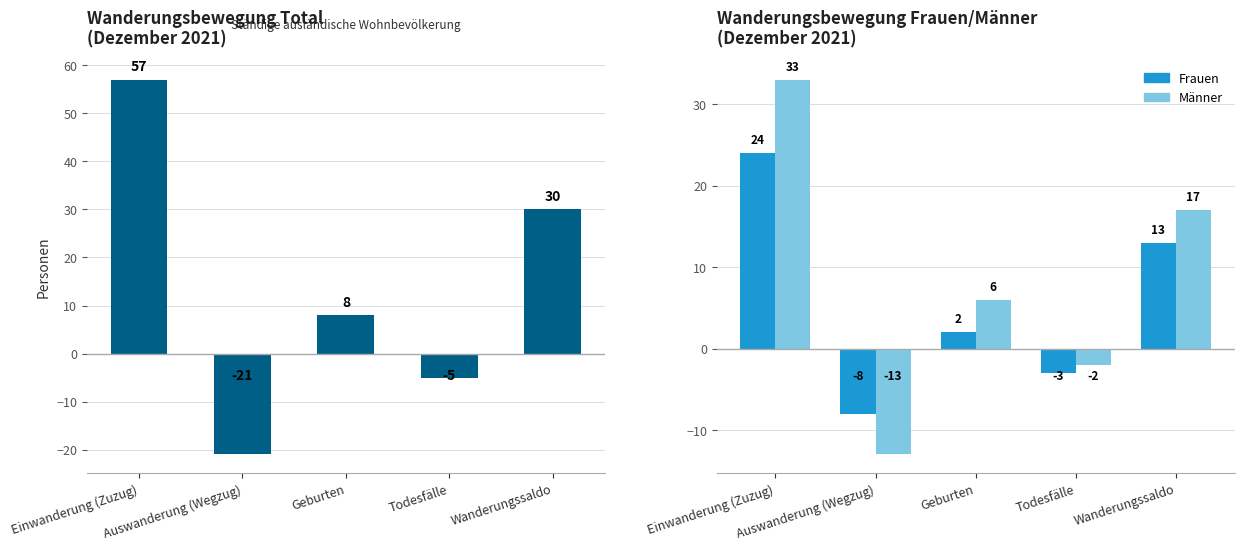

The value of Männer at Wanderungssaldo is 17. True or false?

True